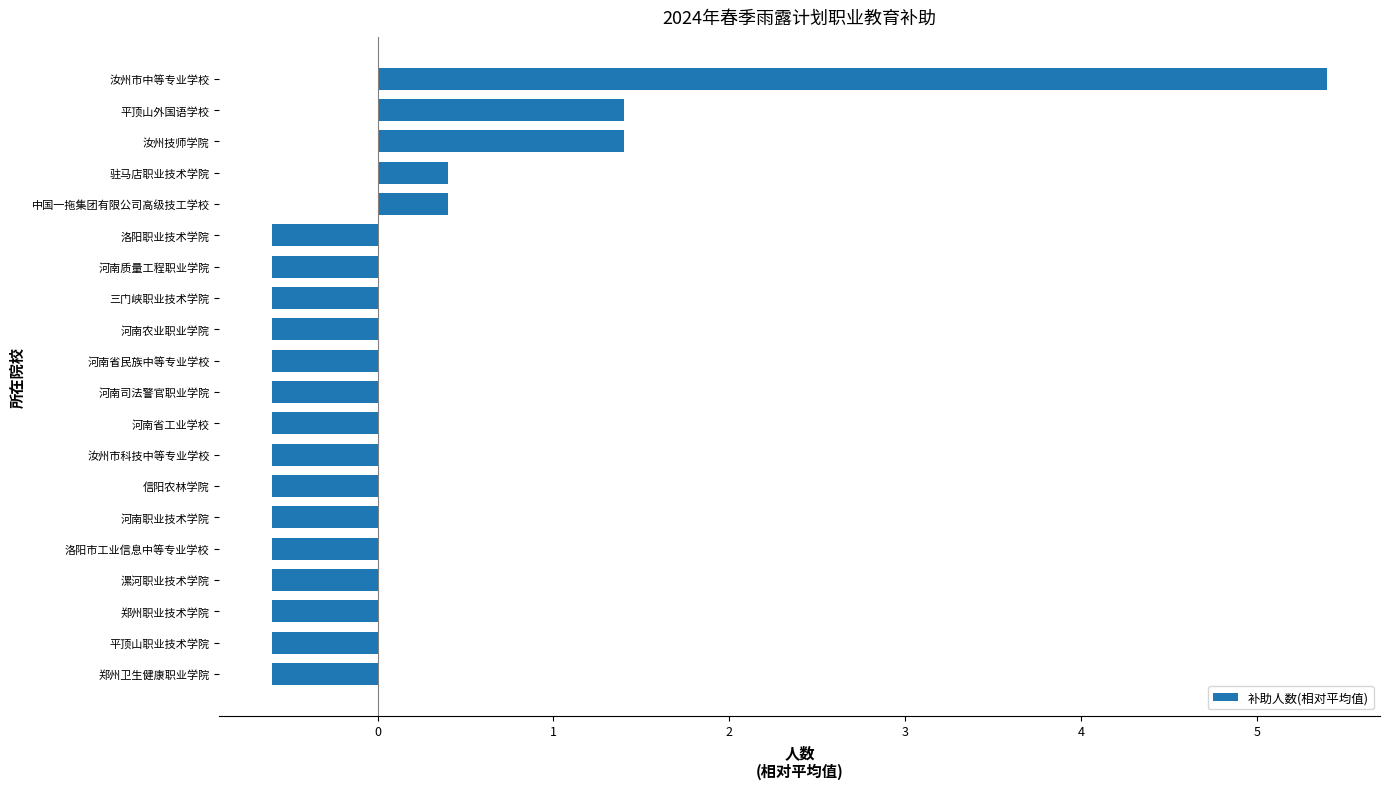

Between 漯河职业技术学院 and 驻马店职业技术学院, which is larger?

驻马店职业技术学院